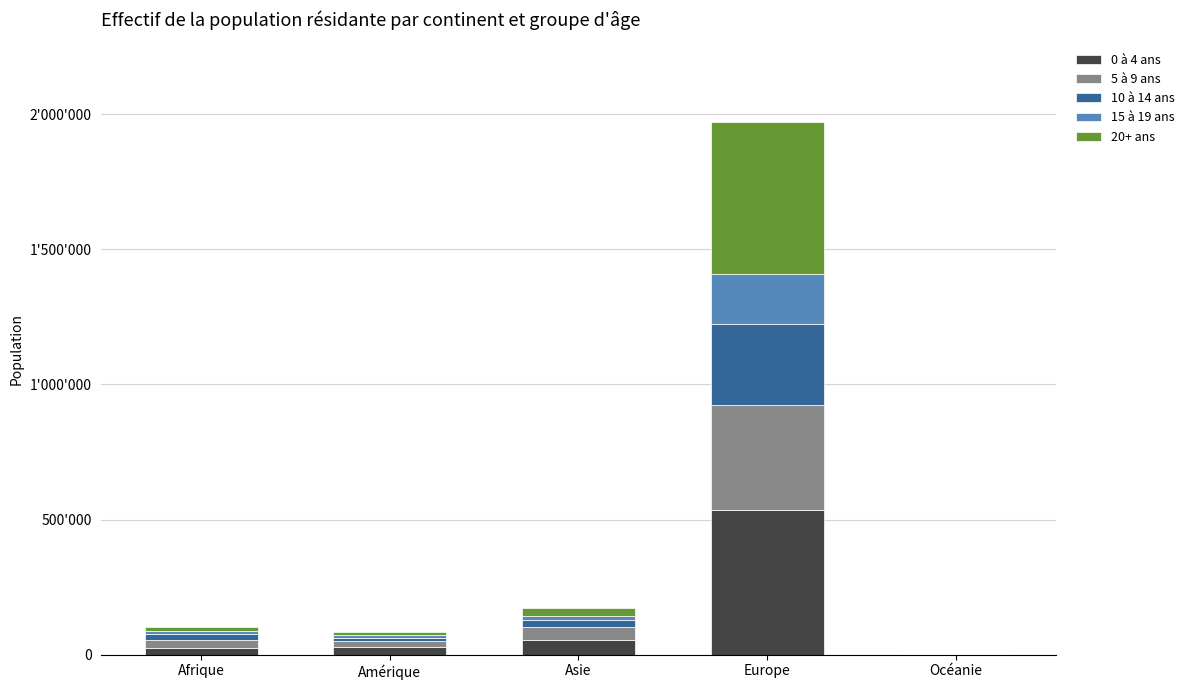

Are the bars horizontal?

No